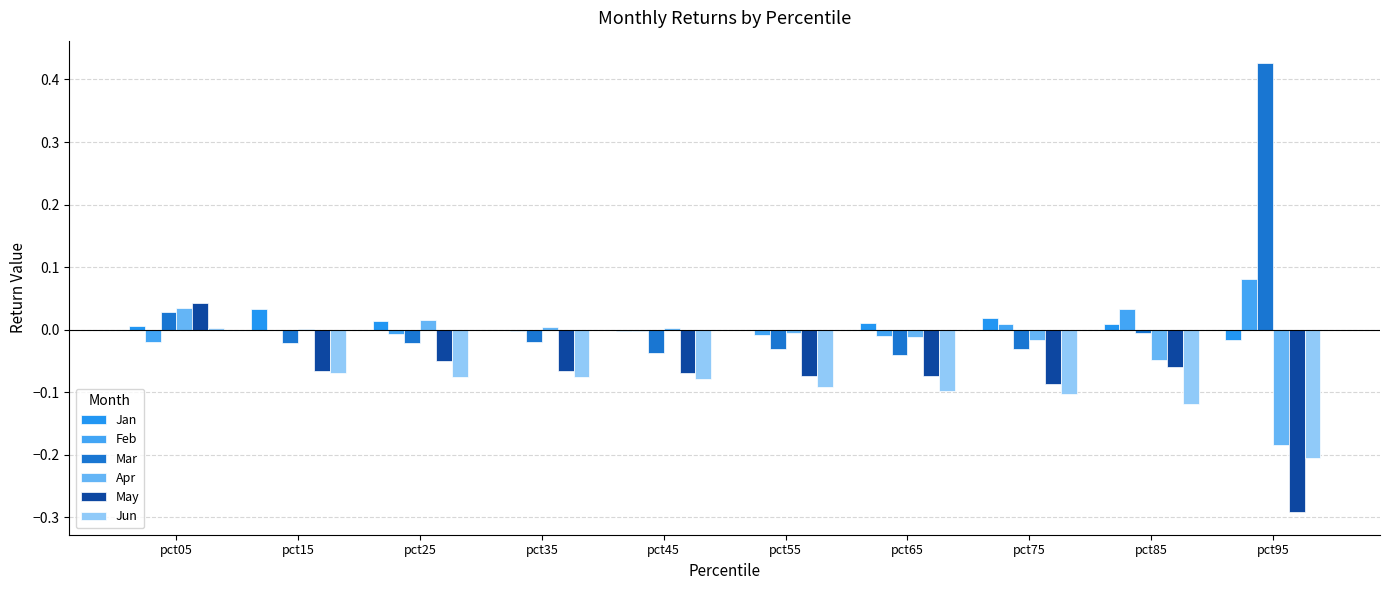

Reading left to right, extract all data points from this chart.

Jan: pct05=0.0	pct15=0.0	pct25=0.0	pct35=-0.0	pct45=-0.0	pct55=-0.0	pct65=0.0	pct75=0.0	pct85=0.0	pct95=-0.0
Feb: pct05=-0.0	pct15=-0.0	pct25=-0.0	pct35=-0.0	pct45=-0.0	pct55=-0.0	pct65=-0.0	pct75=0.0	pct85=0.0	pct95=0.1
Mar: pct05=0.0	pct15=-0.0	pct25=-0.0	pct35=-0.0	pct45=-0.0	pct55=-0.0	pct65=-0.0	pct75=-0.0	pct85=-0.0	pct95=0.4
Apr: pct05=0.0	pct15=0.0	pct25=0.0	pct35=0.0	pct45=0.0	pct55=-0.0	pct65=-0.0	pct75=-0.0	pct85=-0.0	pct95=-0.2
May: pct05=0.0	pct15=-0.1	pct25=-0.0	pct35=-0.1	pct45=-0.1	pct55=-0.1	pct65=-0.1	pct75=-0.1	pct85=-0.1	pct95=-0.3
Jun: pct05=0.0	pct15=-0.1	pct25=-0.1	pct35=-0.1	pct45=-0.1	pct55=-0.1	pct65=-0.1	pct75=-0.1	pct85=-0.1	pct95=-0.2